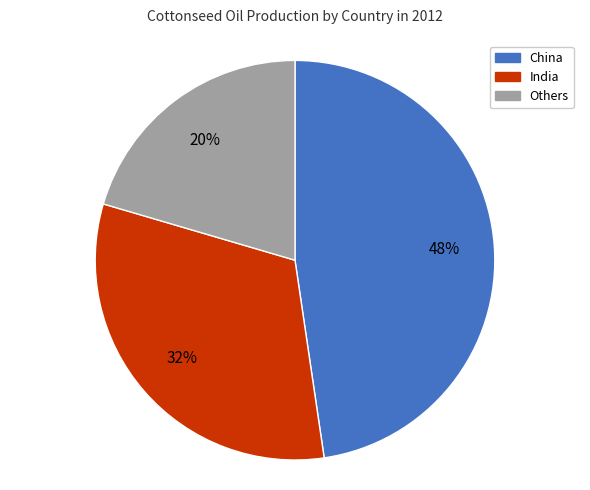

Does any single category account for the majority?

No